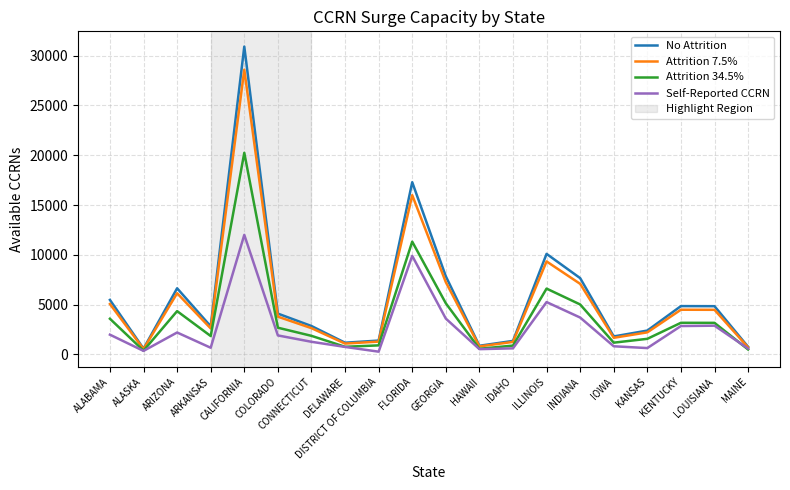

At which category is the sum across all series the highest?

CALIFORNIA